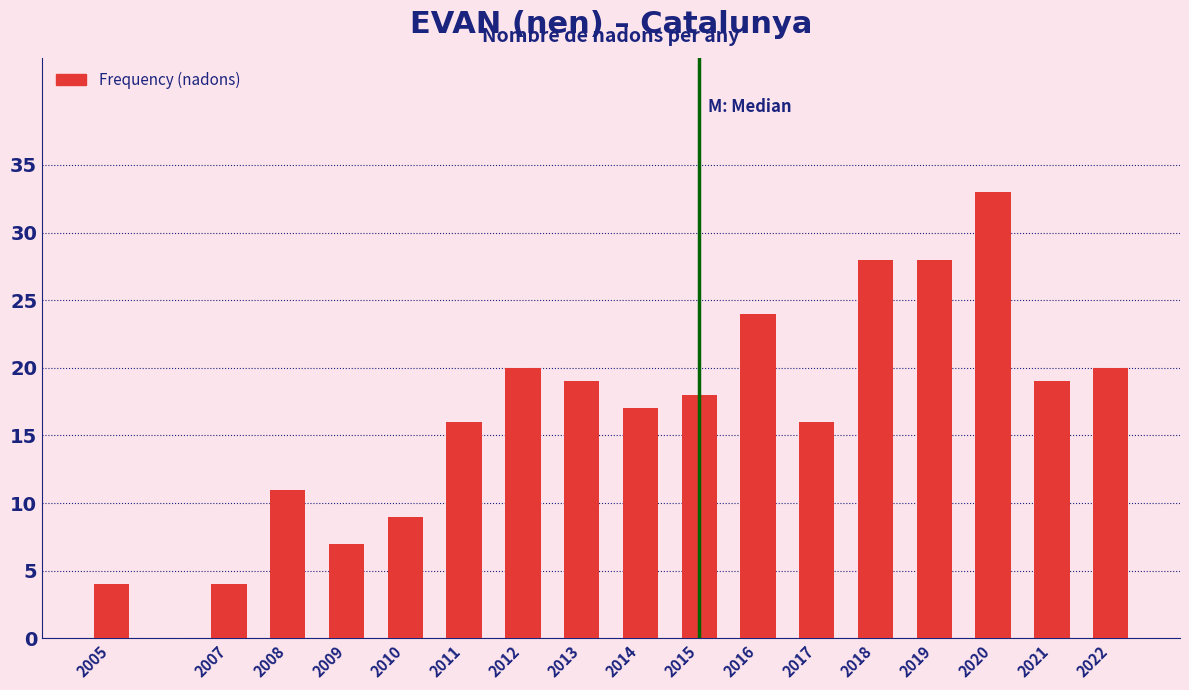

Reading right to left, transcribe all the data shown in this chart.

20	19	33	28	28	16	24	18	17	19	20	16	9	7	11	4	4